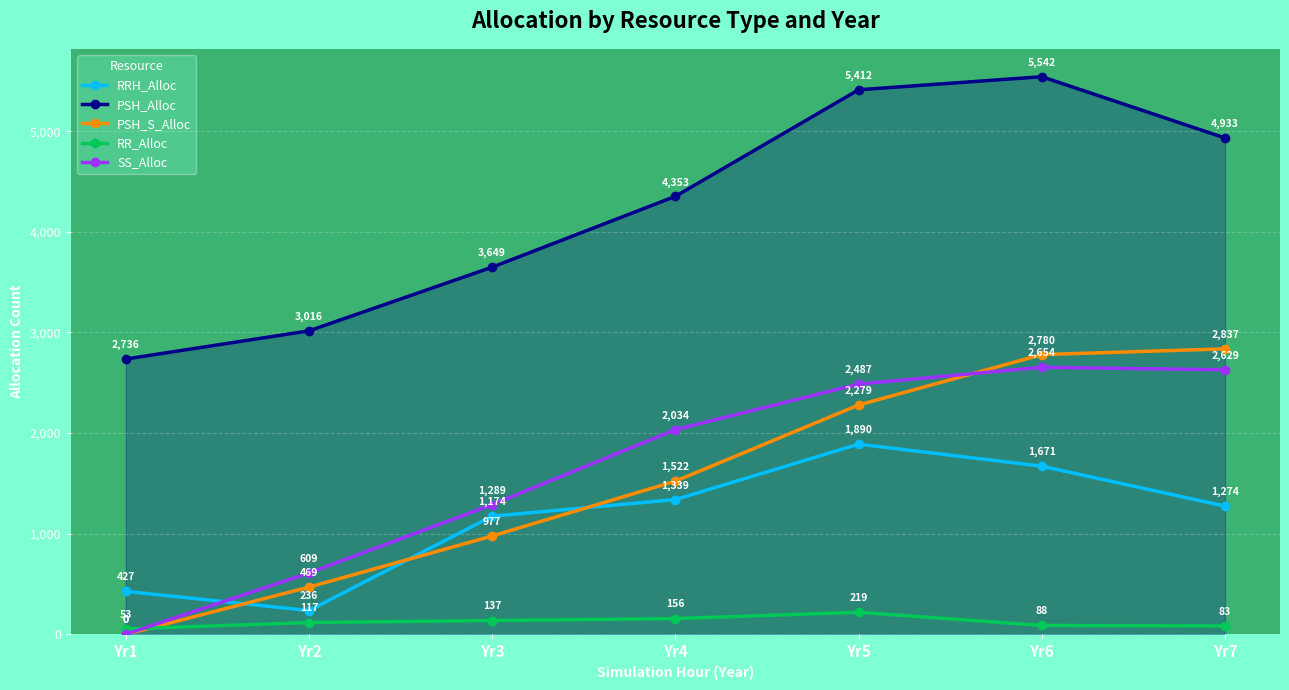

Which series has the largest total across all categories?

PSH_Alloc